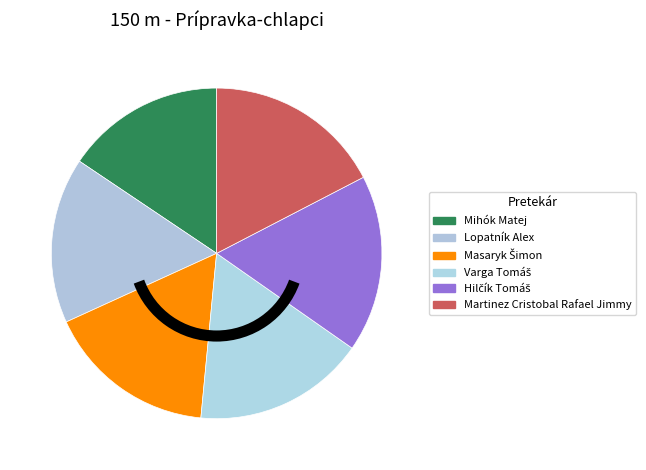

What portion of the pie excludes Mihók Matej?

84.4%